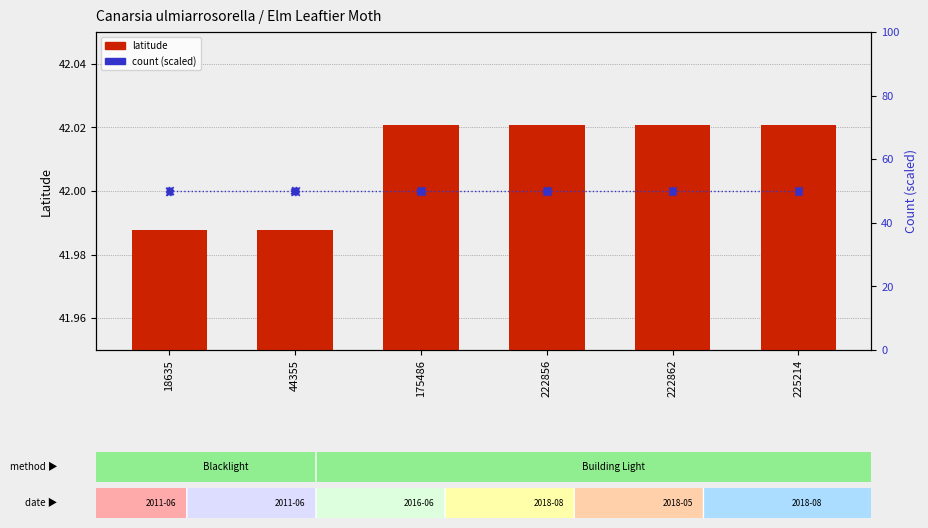

Which series has the widest spread of Y values?

latitude